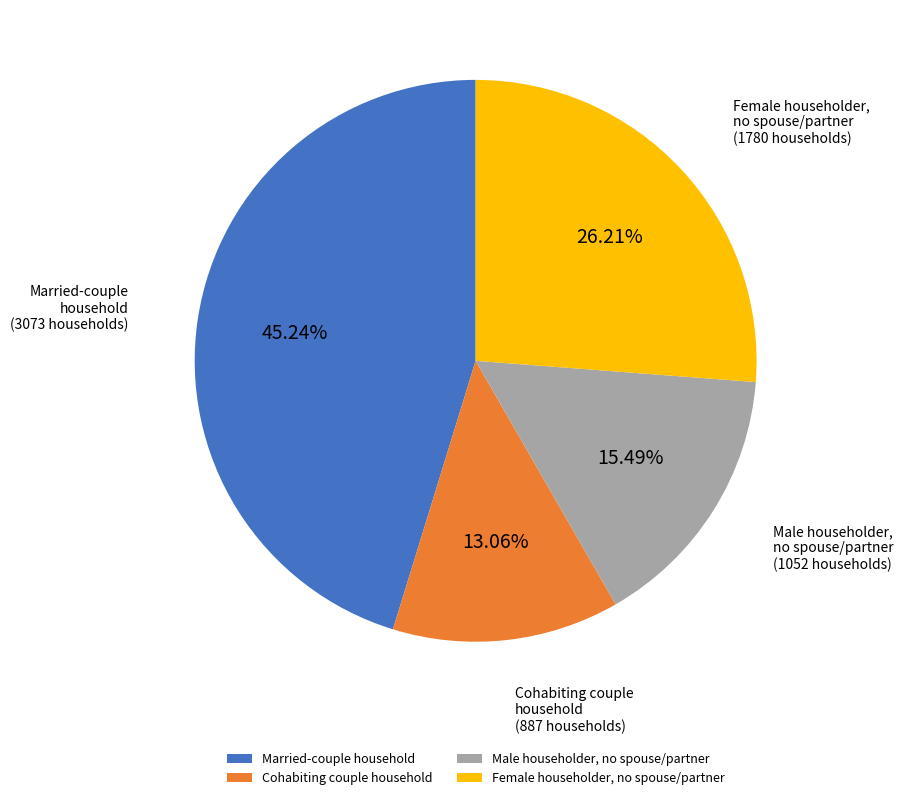

To the nearest percent, what percentage of the pie is Female householder, no spouse/partner?

26%